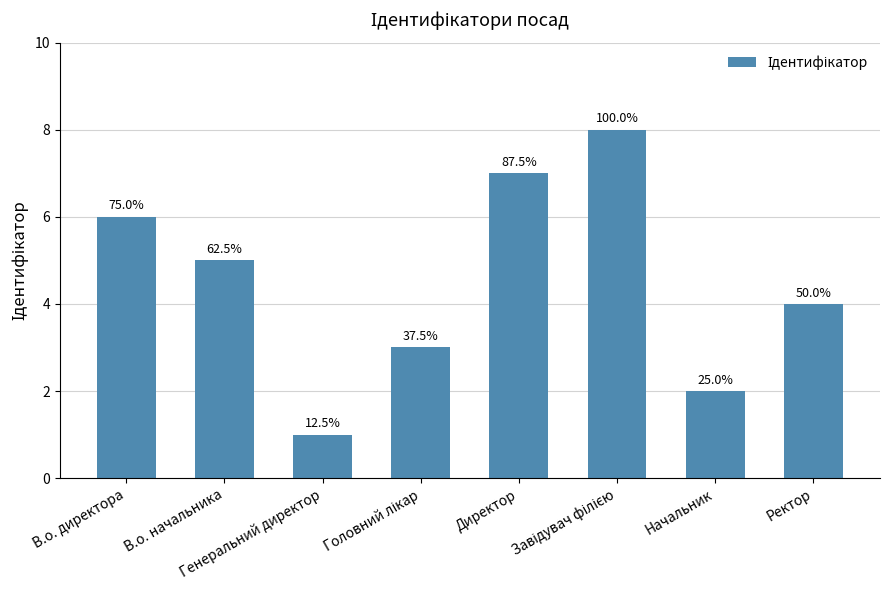

What is the difference between the values at Головний лікар and Завідувач філією?

5